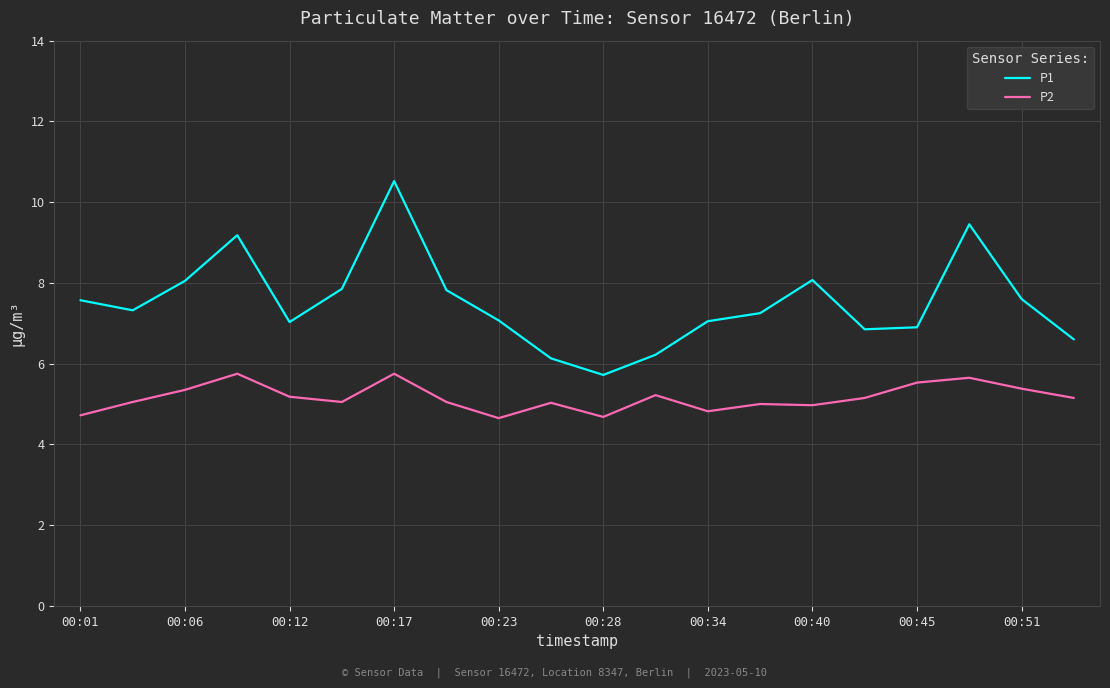

What are all the series names shown in the legend?

P1, P2